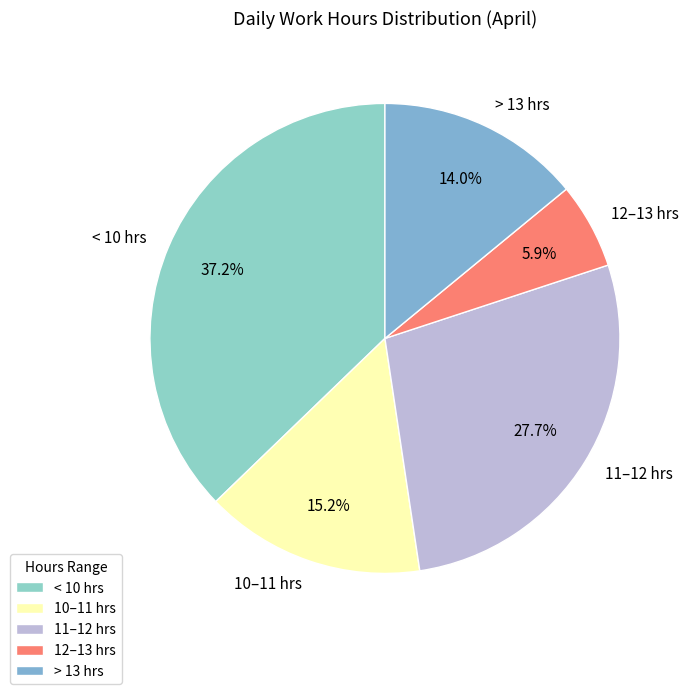

Count the number of slices in the pie.

5